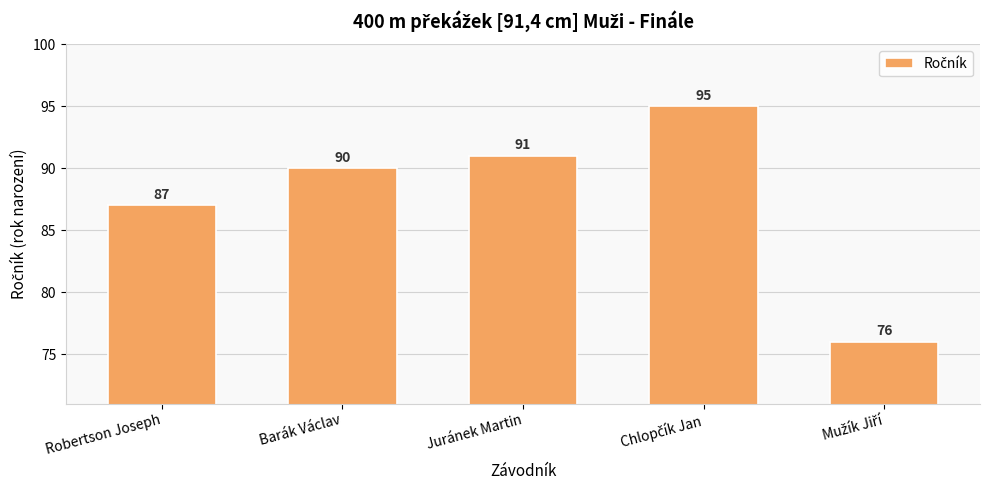

Does the chart contain any negative values?

No